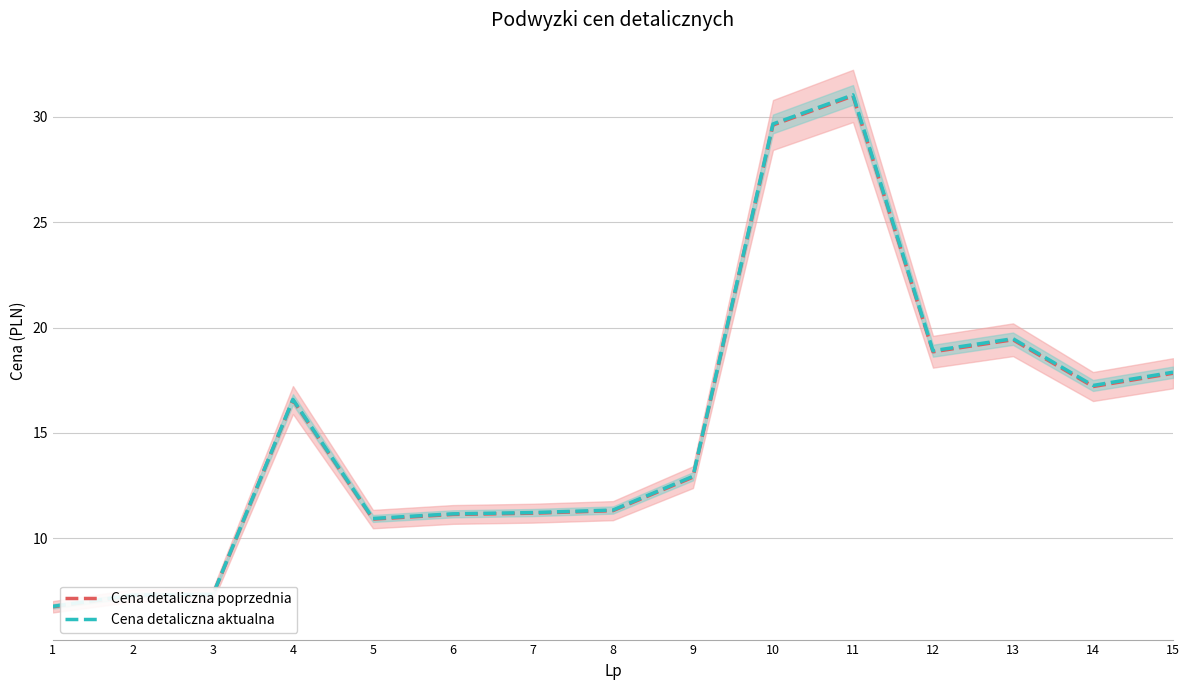

Reading left to right, list all the values displayed in this chart.

Cena detaliczna poprzednia: 1=6.8	2=7.3	3=7.3	4=16.6	5=10.9	6=11.1	7=11.2	8=11.3	9=12.9	10=29.6	11=31.0	12=18.9	13=19.4	14=17.2	15=17.8
Cena detaliczna aktualna: 1=6.8	2=7.3	3=7.3	4=16.6	5=10.9	6=11.2	7=11.2	8=11.3	9=12.9	10=29.7	11=31.0	12=18.9	13=19.5	14=17.2	15=17.9